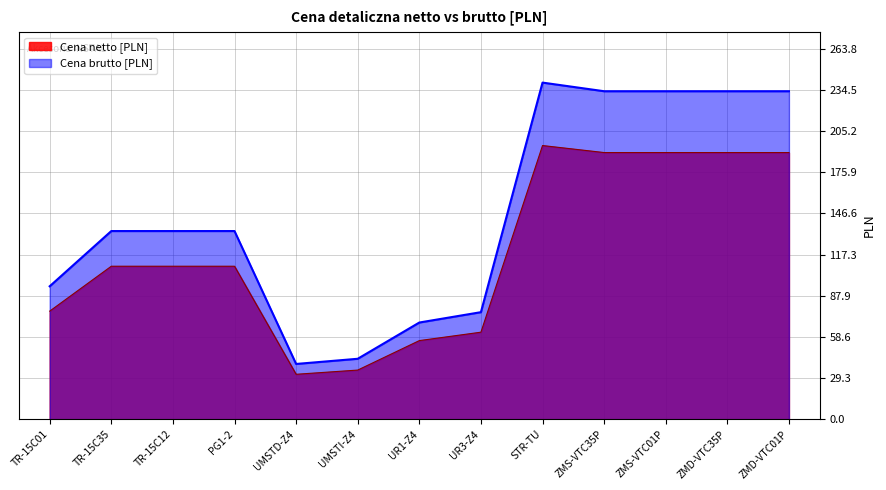

Which series has the largest total across all categories?

Cena brutto [PLN]